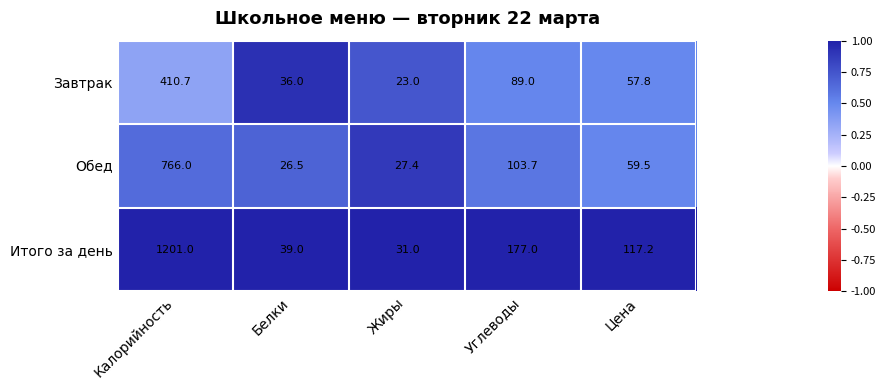

Reading left to right, what are all the values shown in this chart?

Завтрак: 410.7	36.0	23.0	89.0	57.8
Обед: 766.0	26.5	27.4	103.7	59.5
Итого за день: 1201.0	39.0	31.0	177.0	117.2